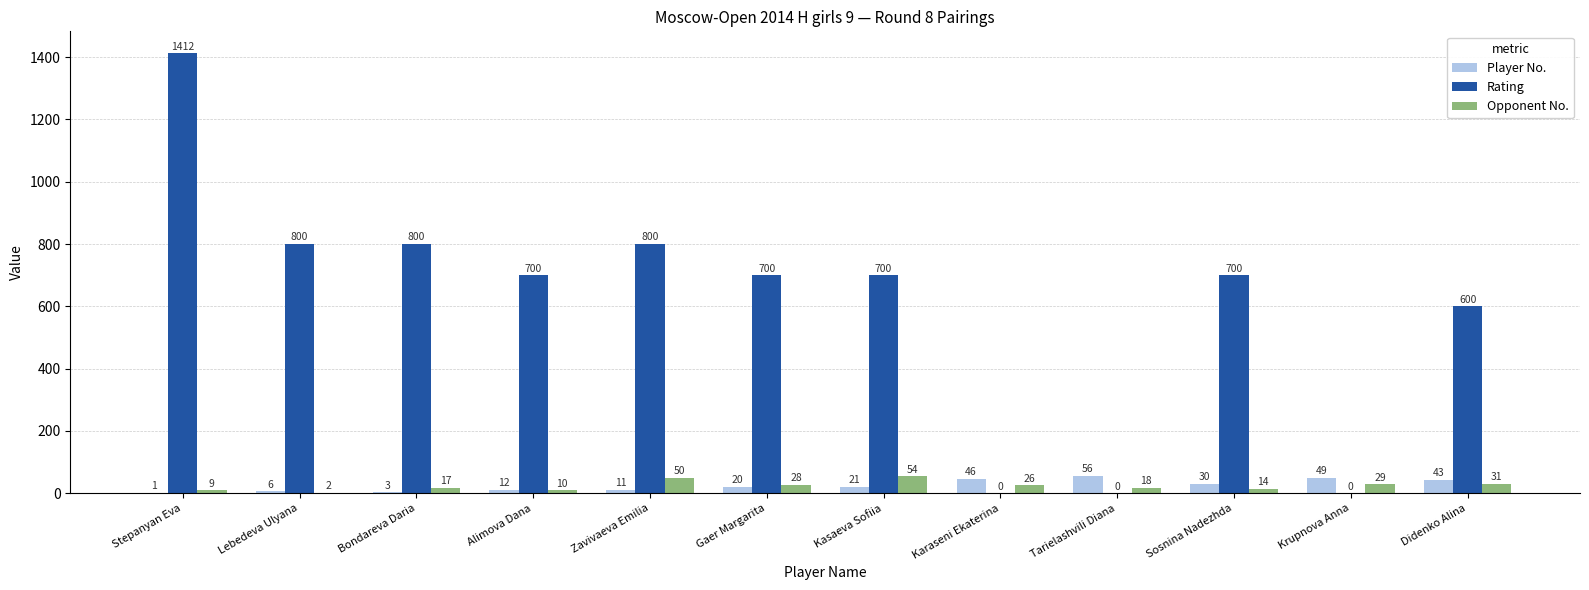

Which series has the widest spread of values?

Rating